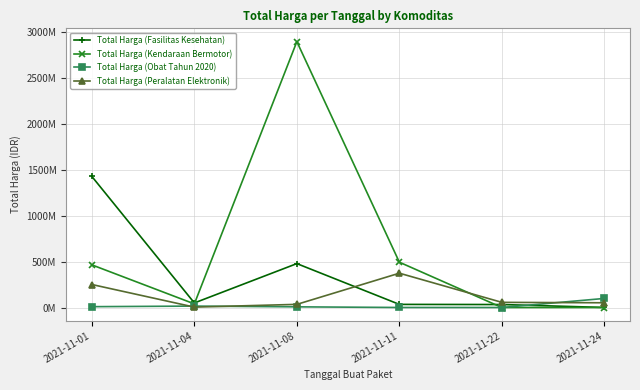

In Total Harga (Peralatan Elektronik), how many points are higher than both neighbors (excluding endpoints)?

1